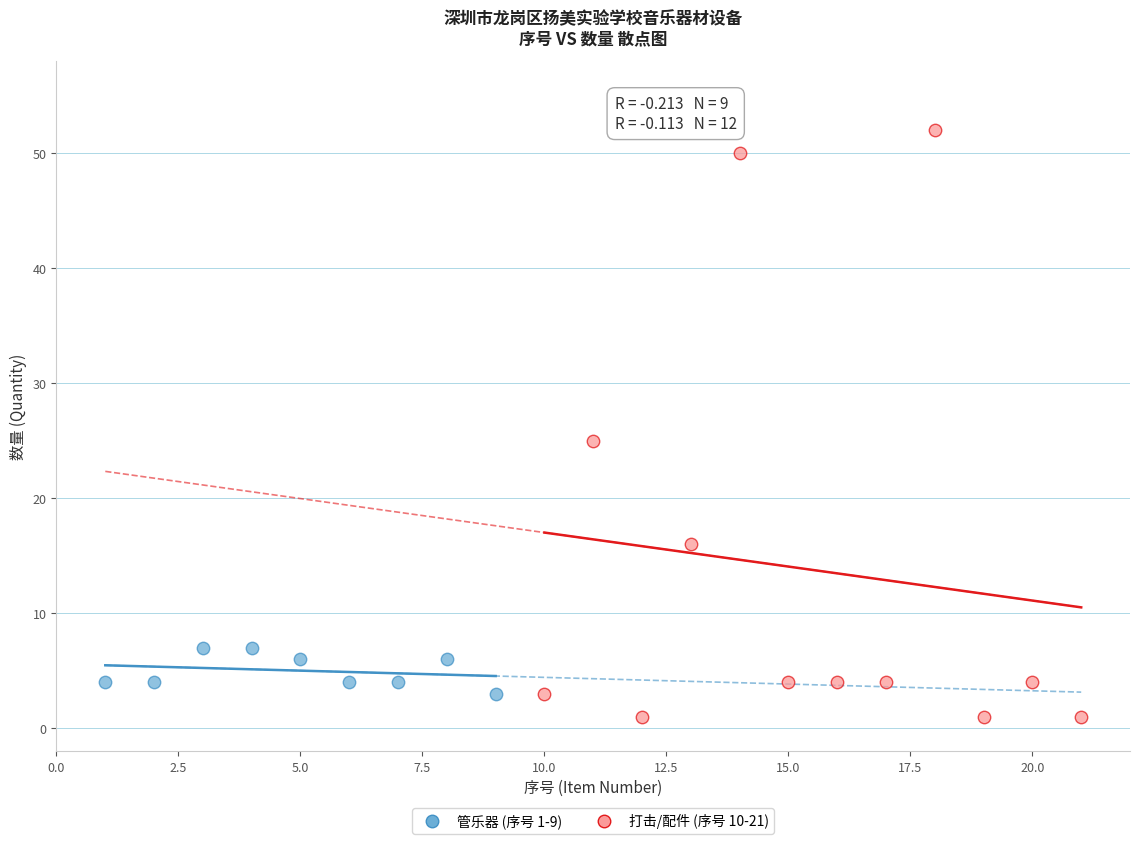

Which series has the widest spread of Y values?

打击/配件 (序号 10-21)